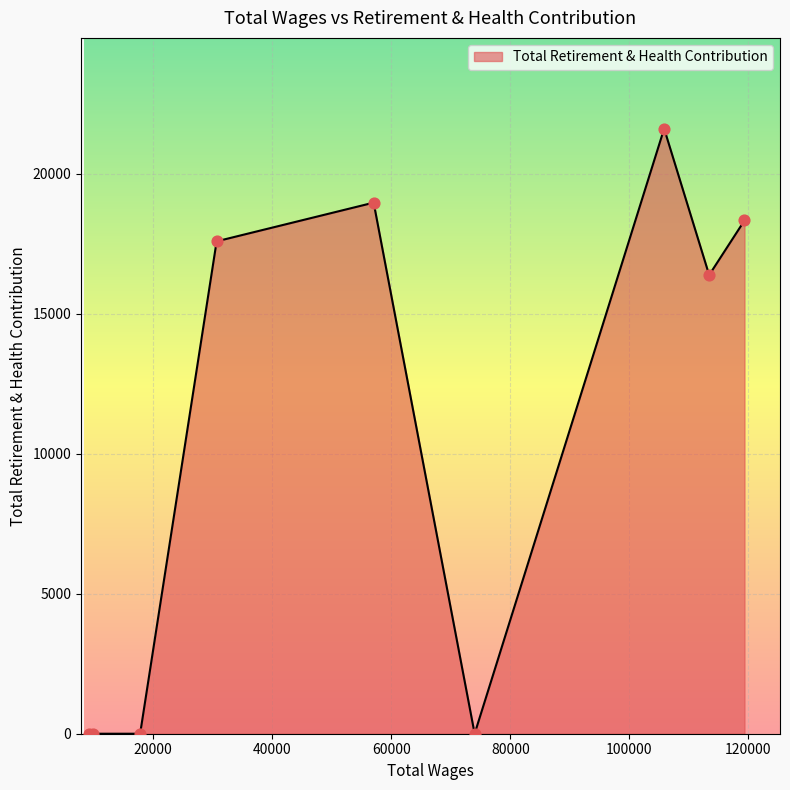

What is the difference between the maximum and minimum values?

21615